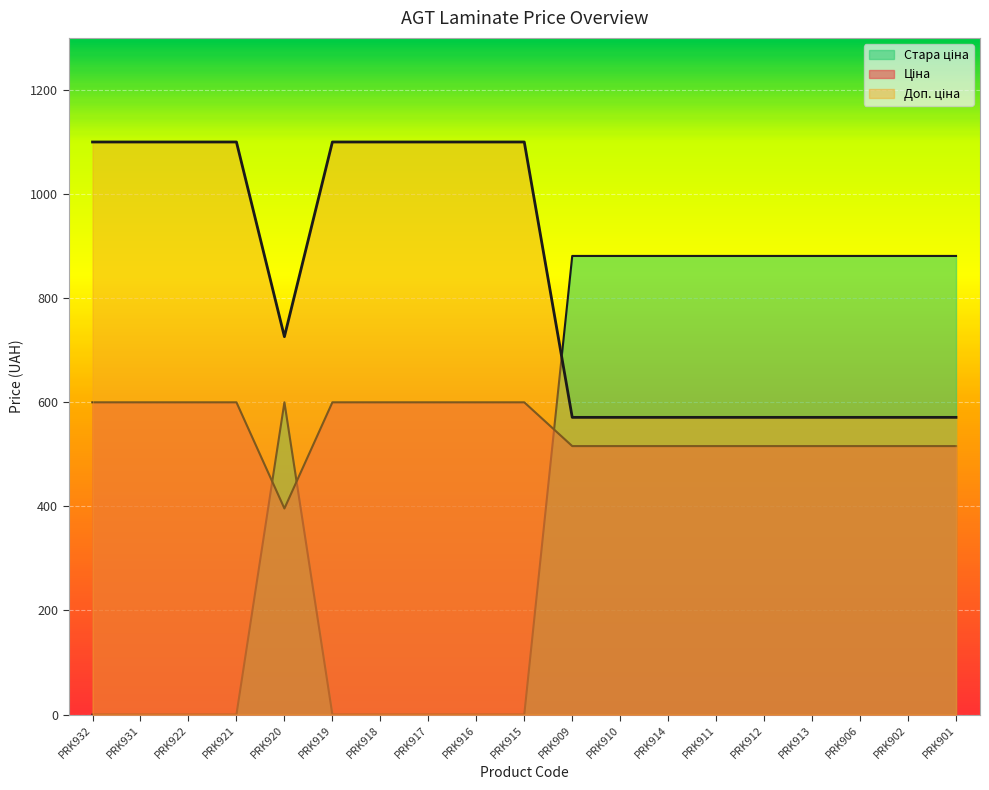

What is the label of the 10th point from the right?

PRK915